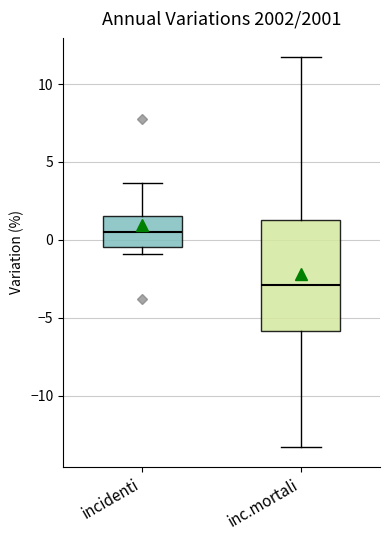

Comparing the boxes themselves (not the whiskers), which one is the tallest?

inc.mortali